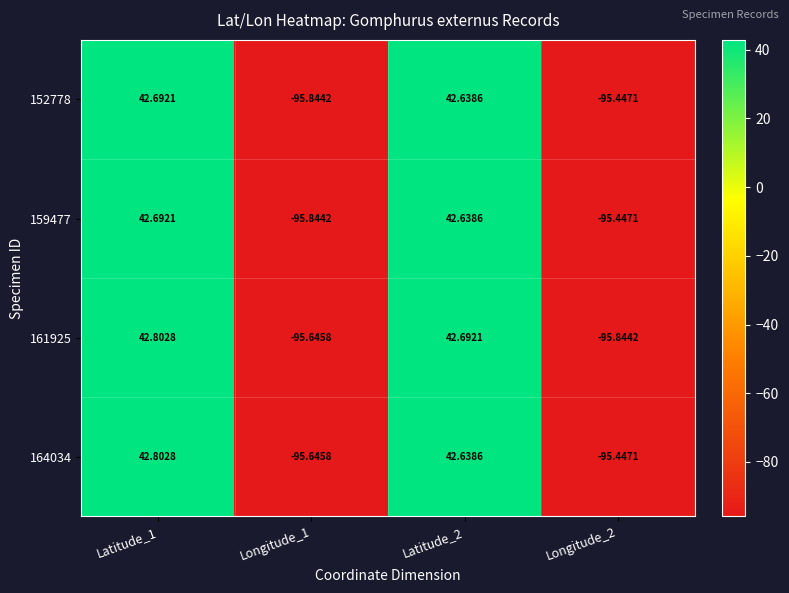

Which series has the largest total across all categories?

164034